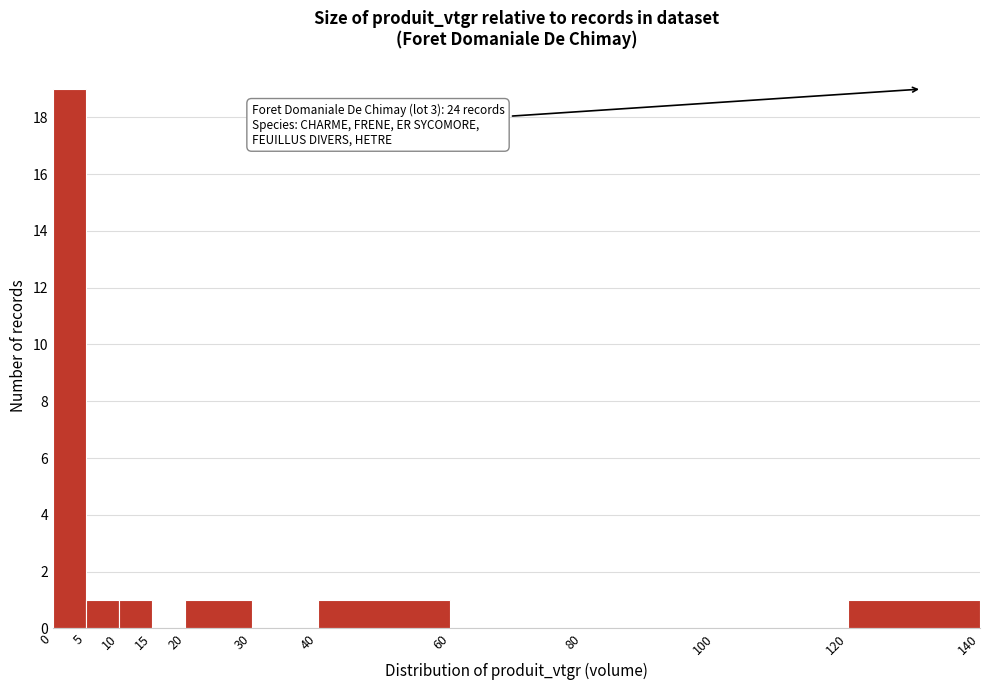

Which range on the x-axis has the tallest bar?

0 to 5